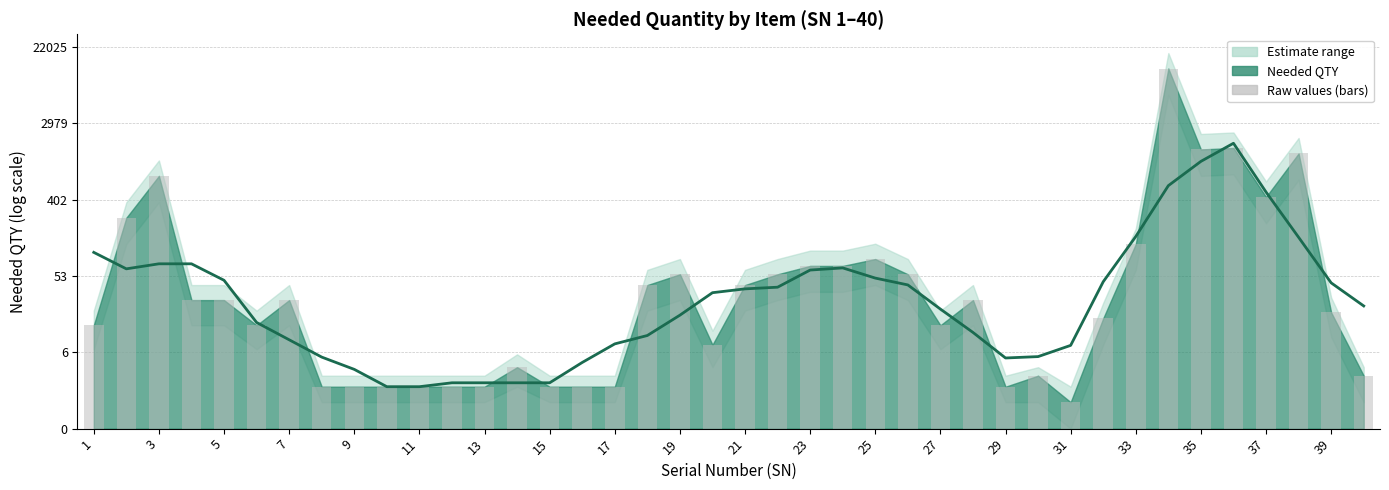

What is the value of the Raw values (bars) bar at the 14th from the left?

1.6